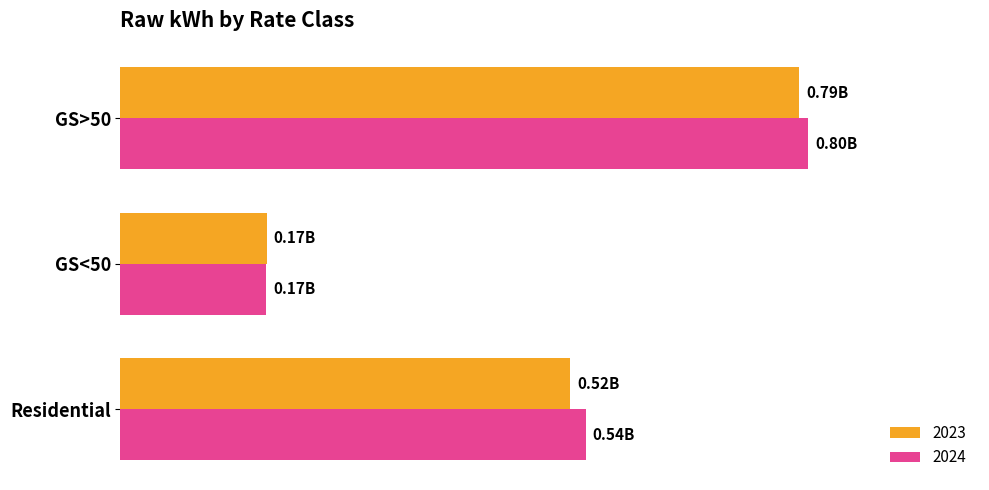

Reading left to right, transcribe all the data shown in this chart.

2023: 520495249	169521839	785675948
2024: 538122225	168945809	795644348